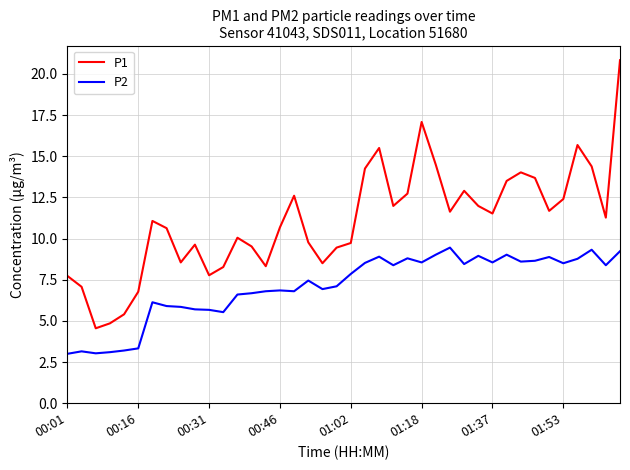

True or false: P2 and P1 cross at least once.

False